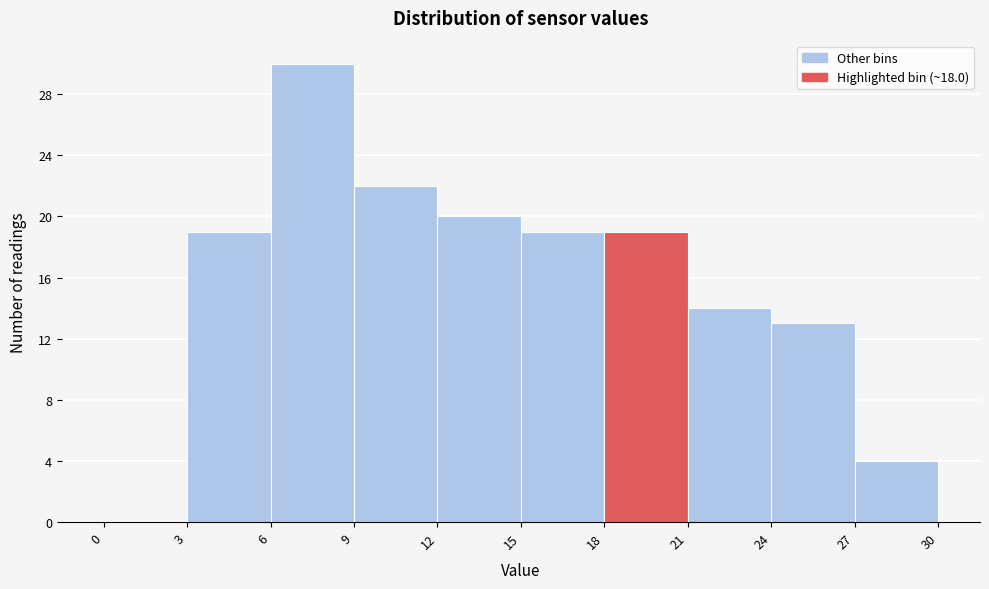

Reading left to right, transcribe this chart: for each bar, give the range it covers on the x-axis and its height. The values are not printed on the chart, so give them approximately, as read against the axis.

0 to 3: 0
3 to 6: 19
6 to 9: 30
9 to 12: 22
12 to 15: 20
15 to 18: 19
18 to 21: 19
21 to 24: 14
24 to 27: 13
27 to 30: 4